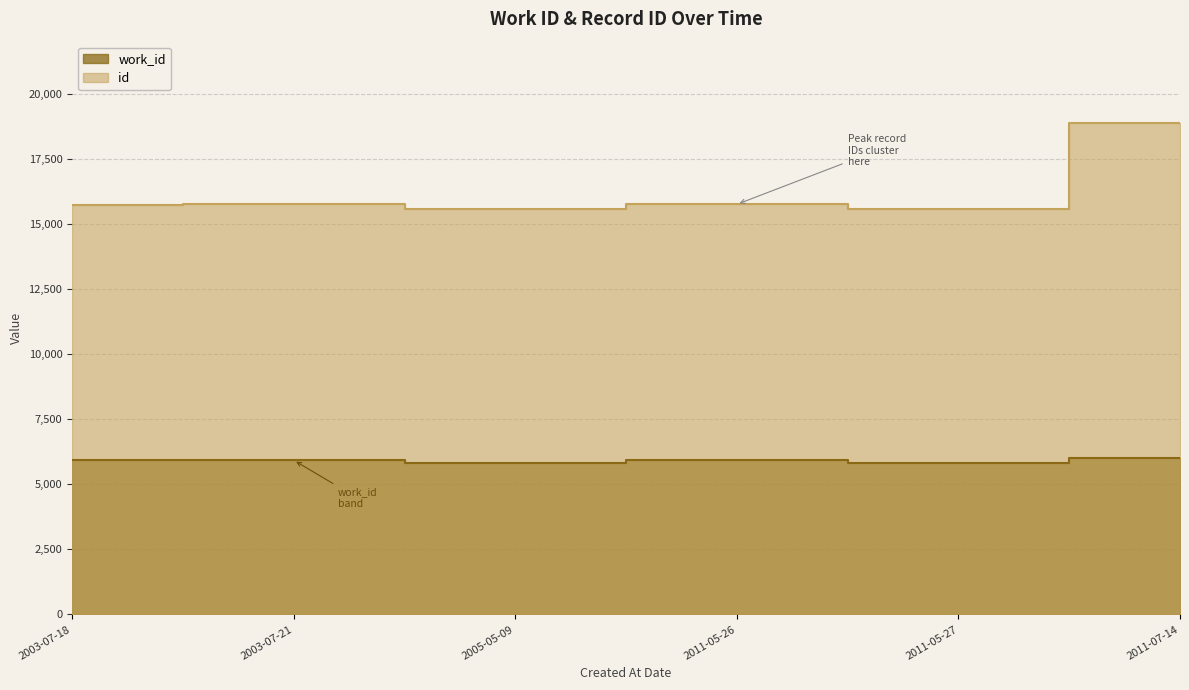

Rank the series at 2003-07-21 from highest to lowest value.

id, work_id